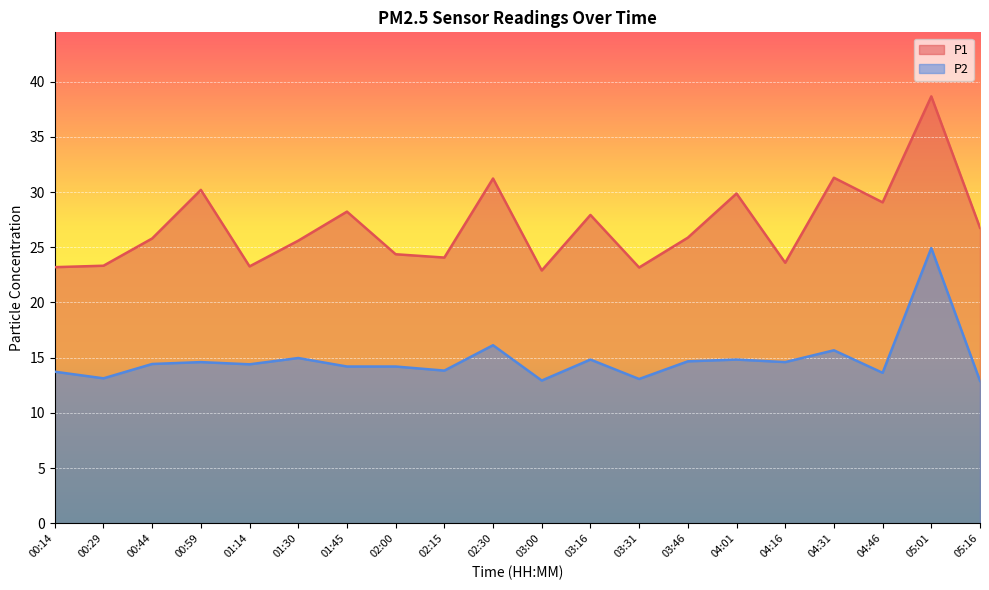

Does the chart display data point markers on the line(s)?

No